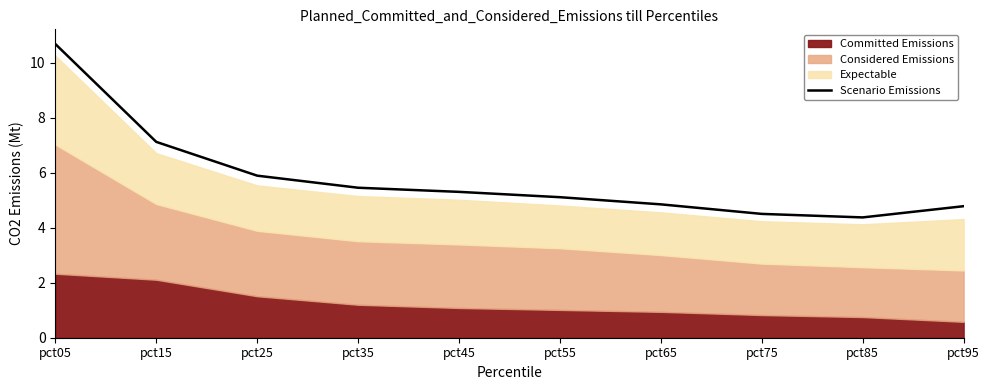

What is the minimum value shown in the chart?

4.4